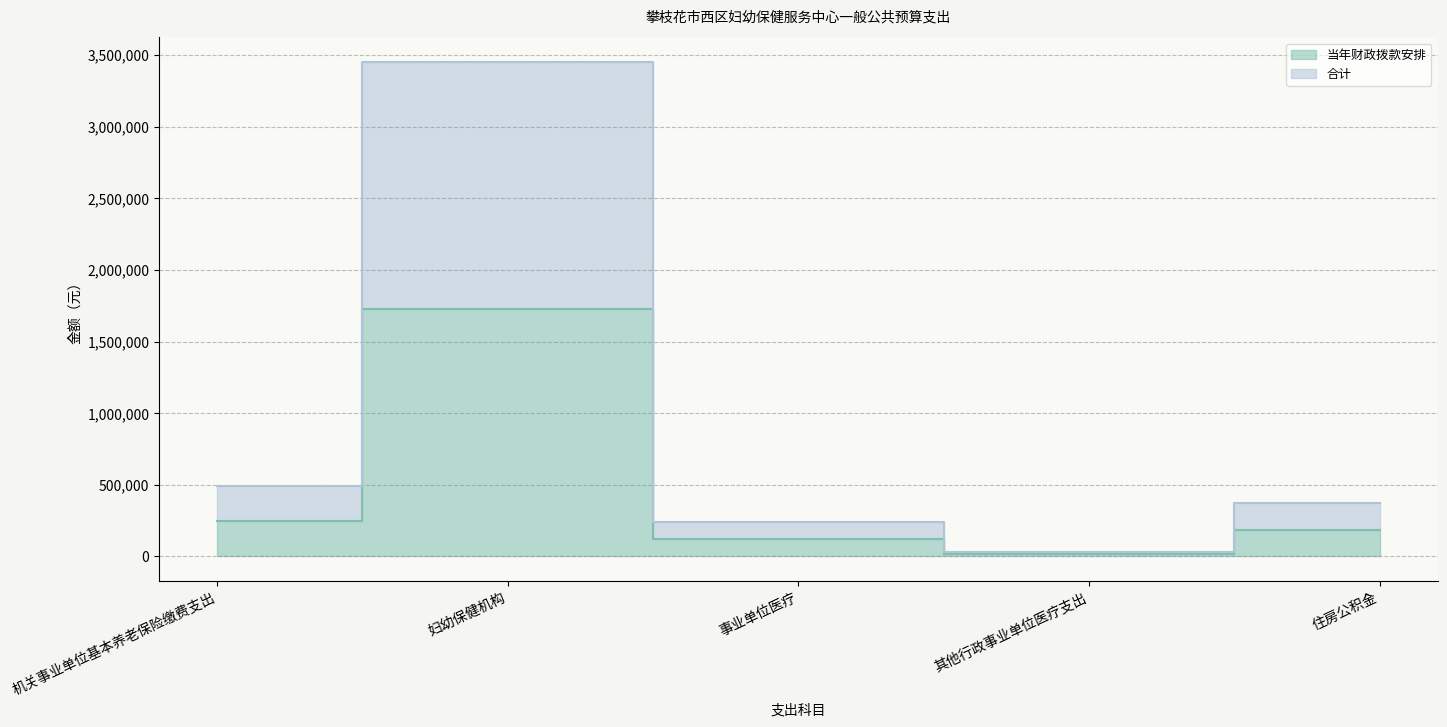

How many interior local valleys does the 当年财政拨款安排 series have?

1